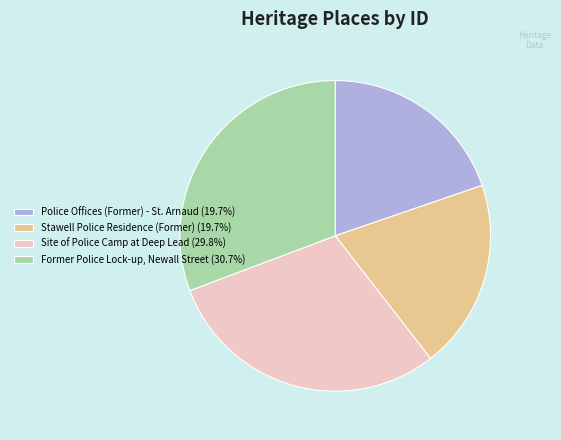

What is the ratio of the value at Site of Police Camp at Deep Lead (29.8%) to the value at Police Offices (Former) - St. Arnaud (19.7%)?

1.5